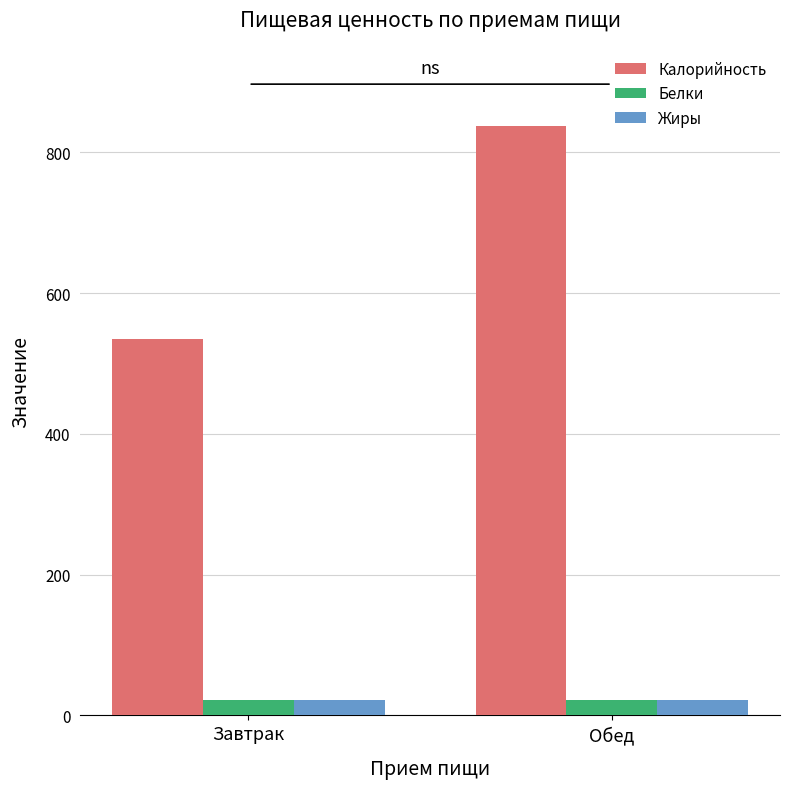

What is the sum of the Калорийность values at Обед and Завтрак?

1372.0